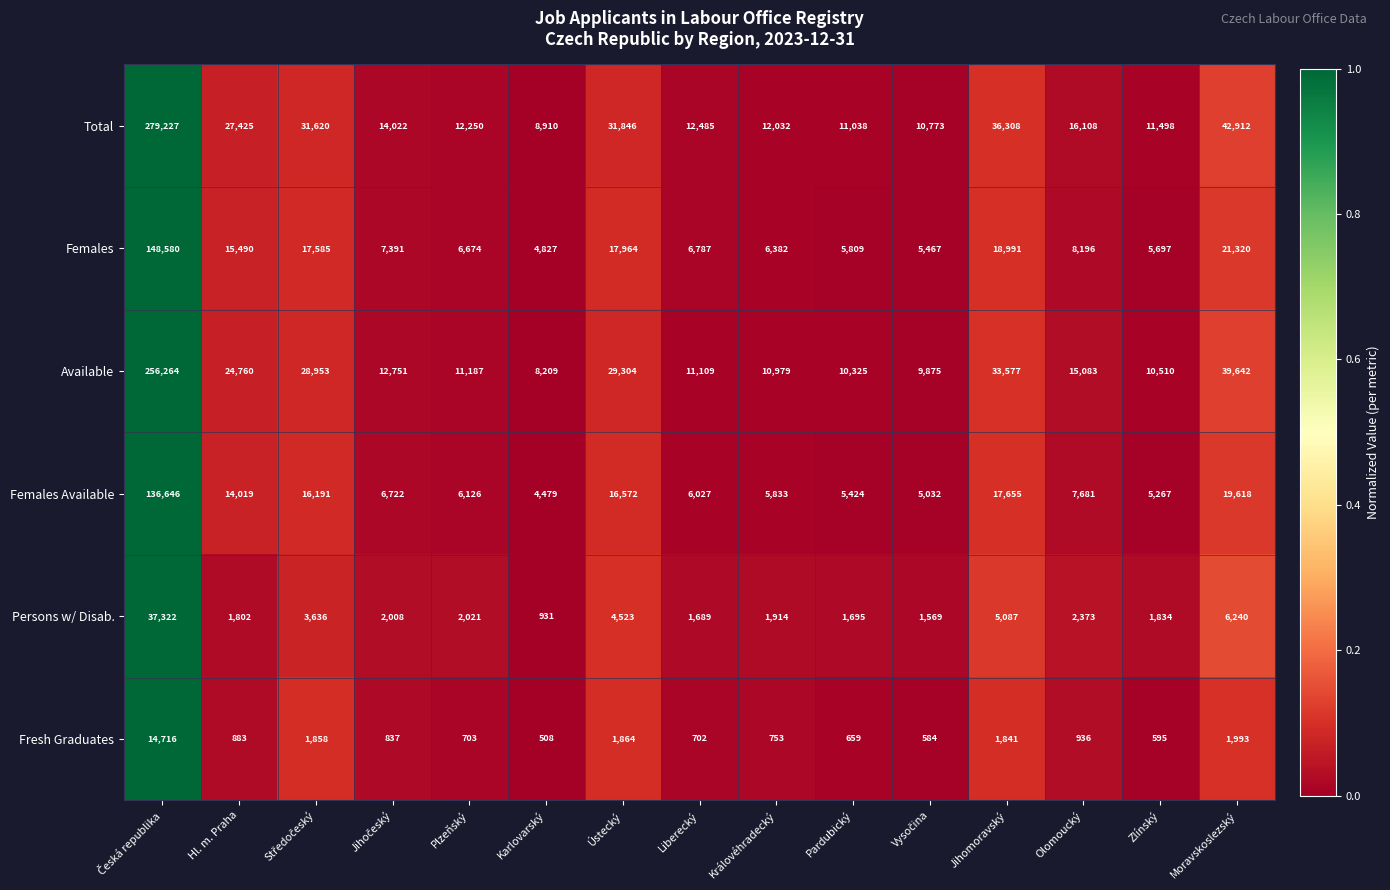

How many categories are shown in the chart?

15